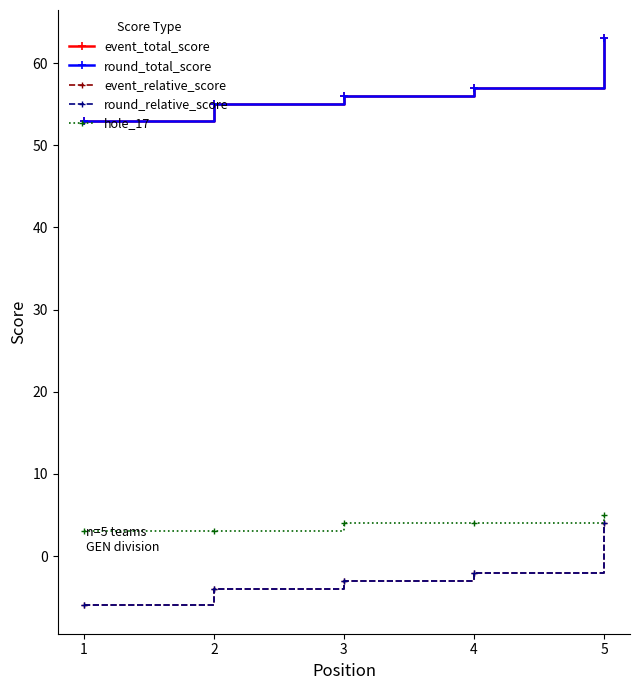

Does the chart have visible grid lines?

No